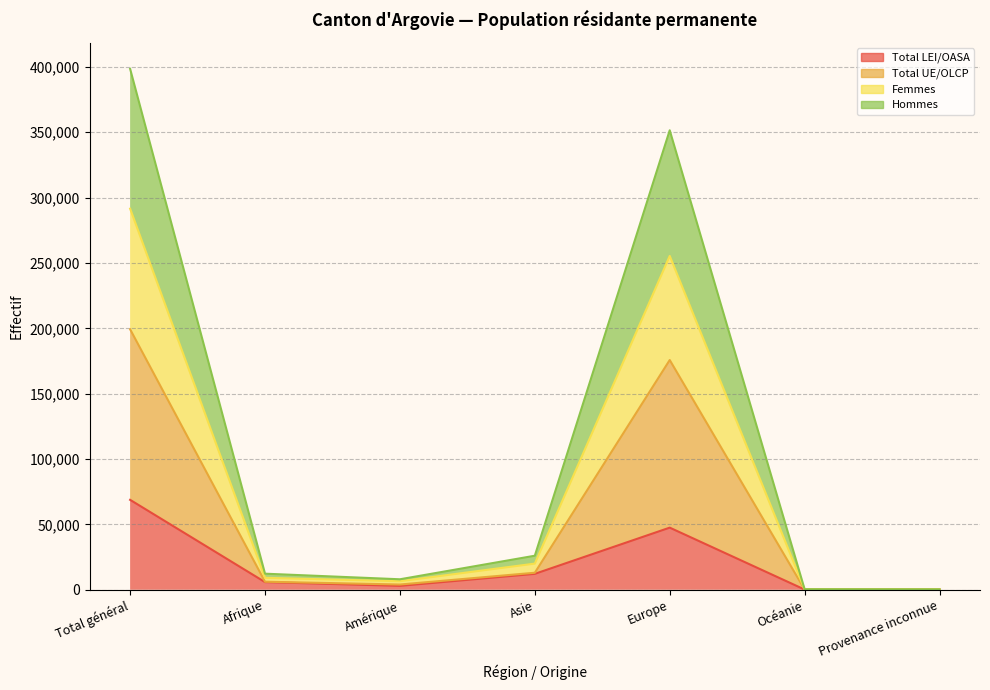

What position from the right is Océanie?

2